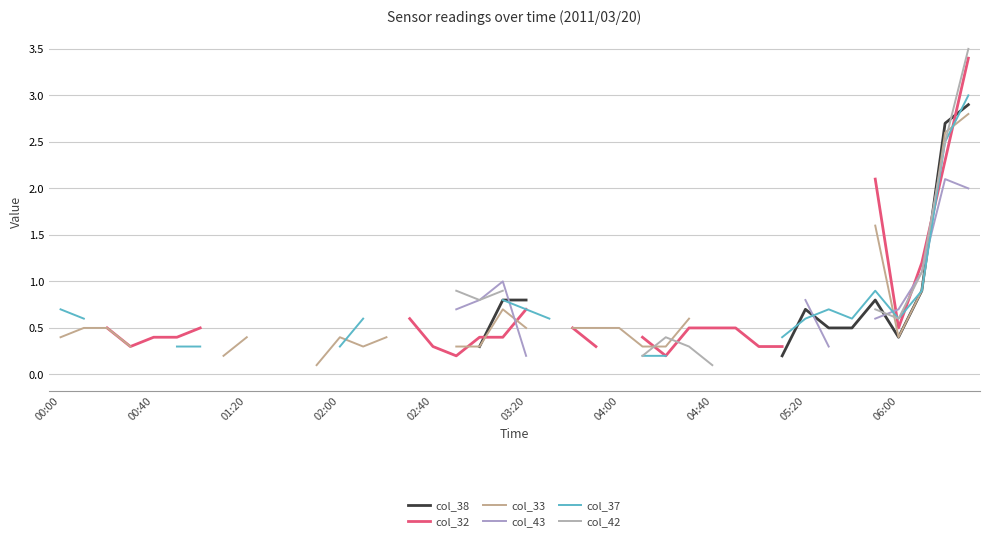

At which category is the sum across all series the highest?

39